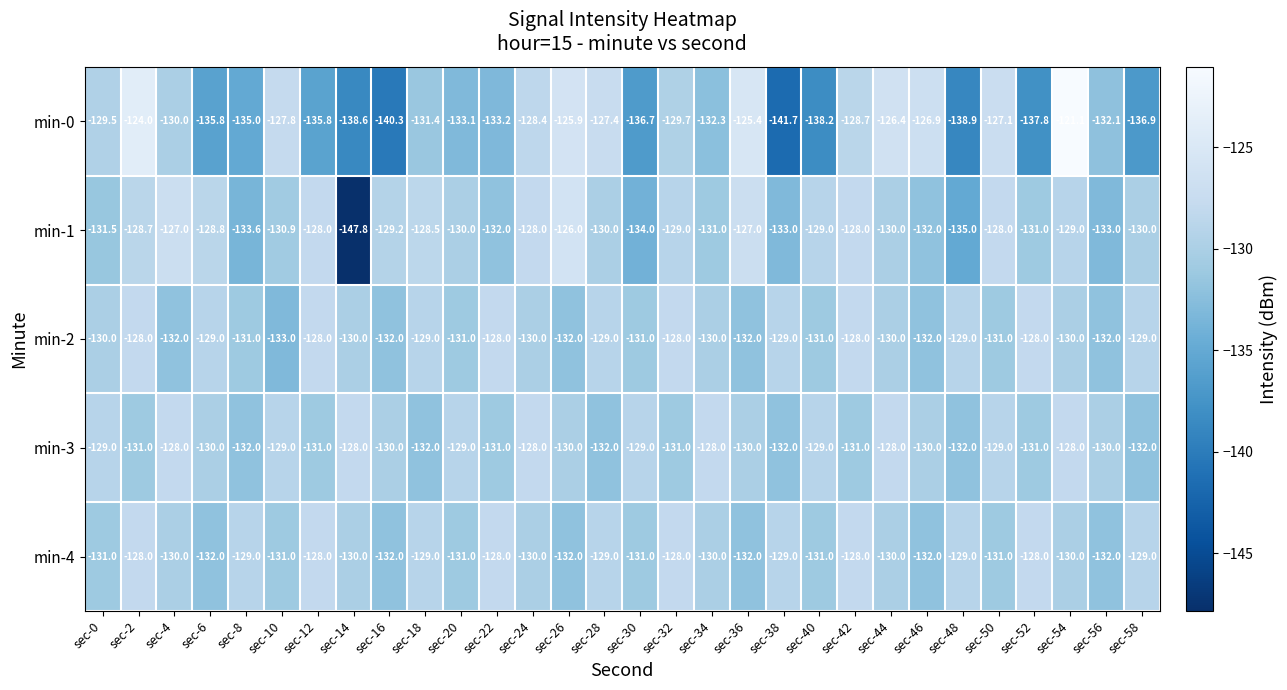

At which category is the sum across all series the highest?

sec-54